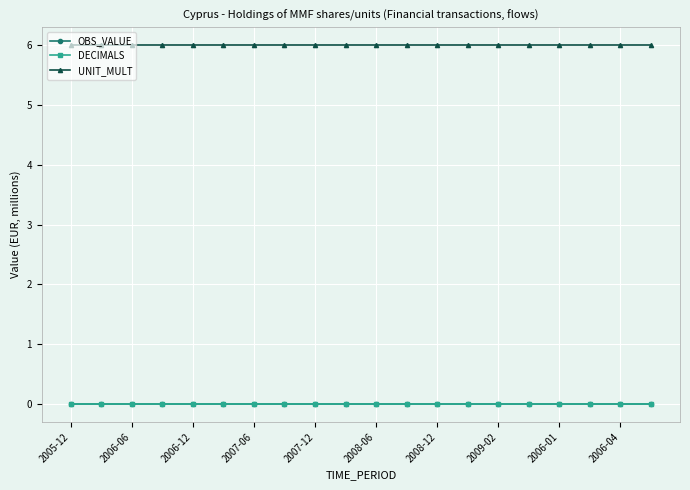

True or false: DECIMALS has more than 1 points higher than both neighbors.

False